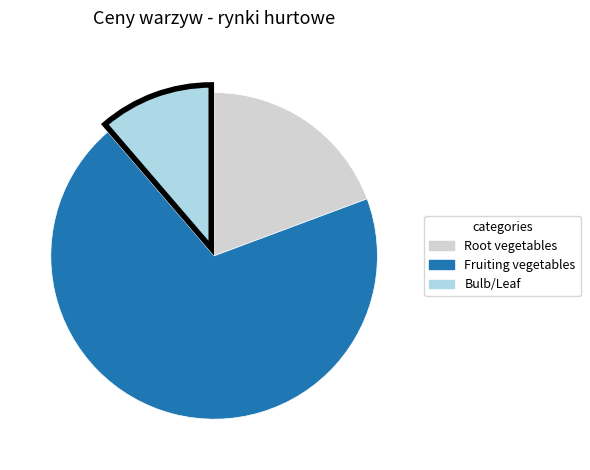

Which category has the smallest portion of the pie?

Bulb/Leaf